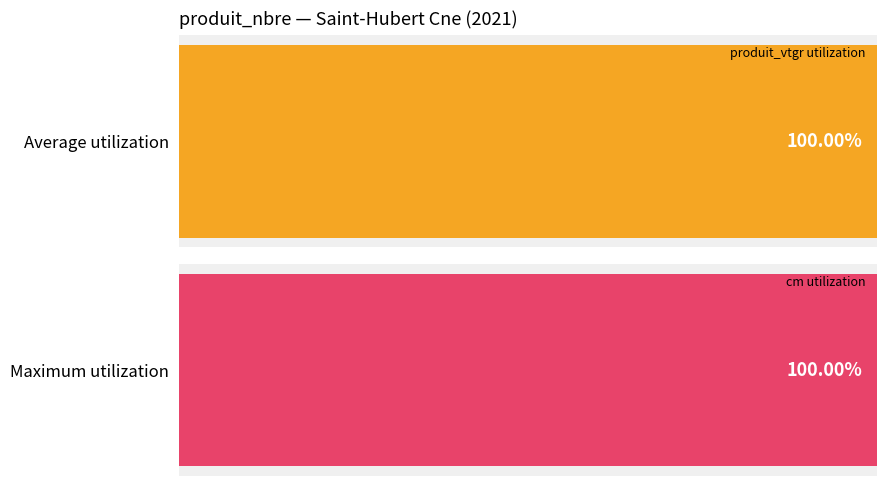

Which series changed the most between 14 and 3?

cm